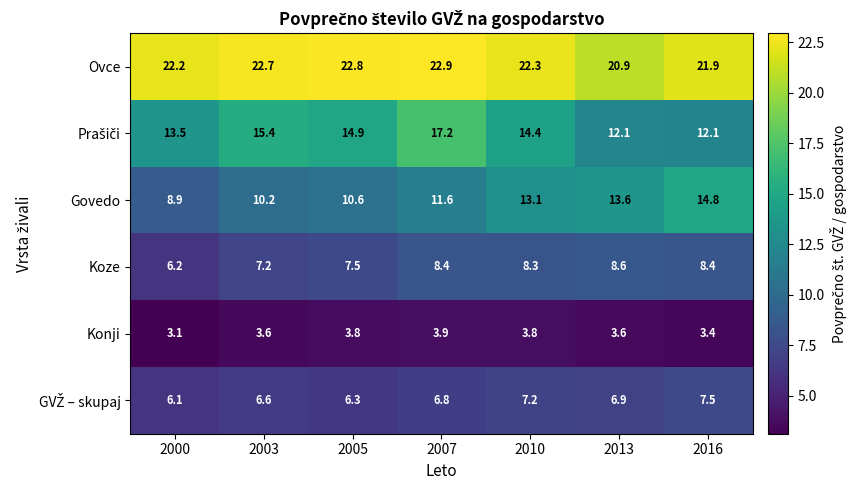

What is the sum of the Konji values at 2010 and 2003?

7.4